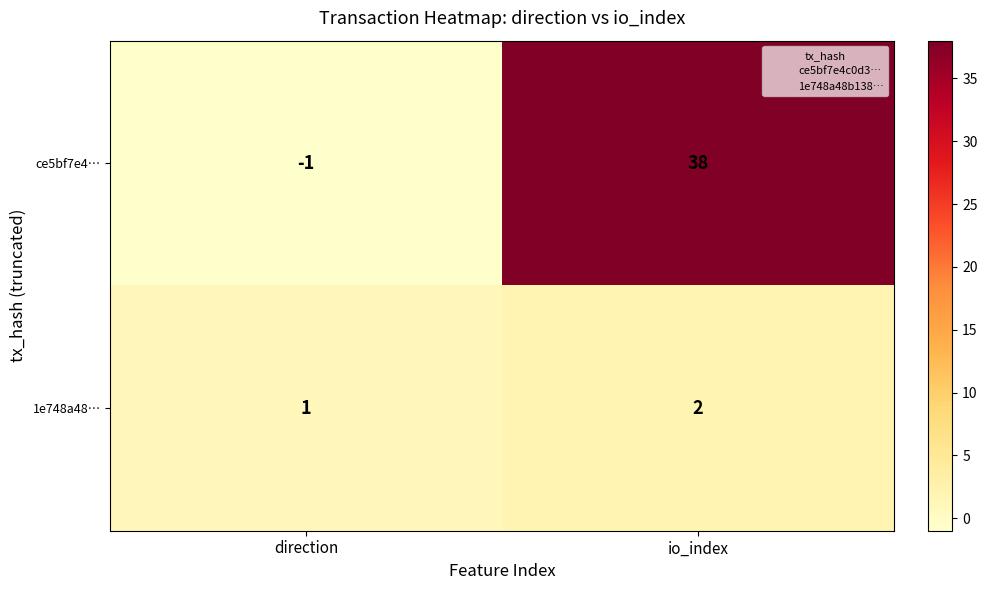

Rank the series at io_index from lowest to highest value.

1e748a48…, ce5bf7e4…